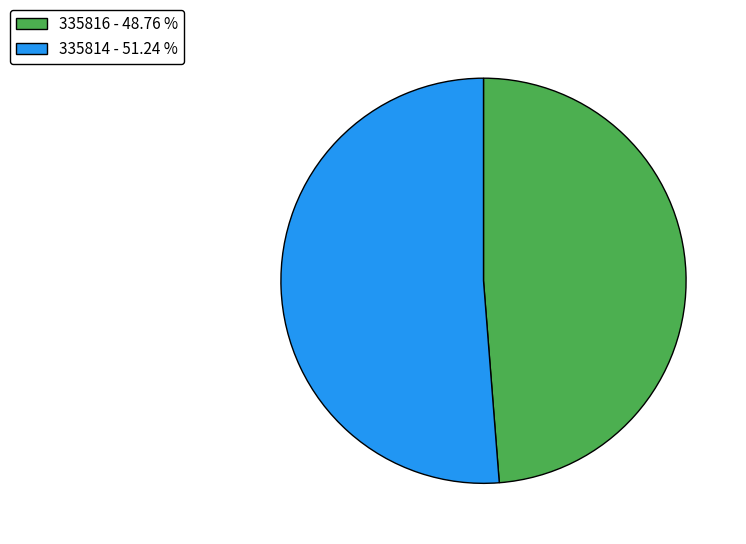

Between 335816 - 48.76 % and 335814 - 51.24 %, which is larger?

335814 - 51.24 %